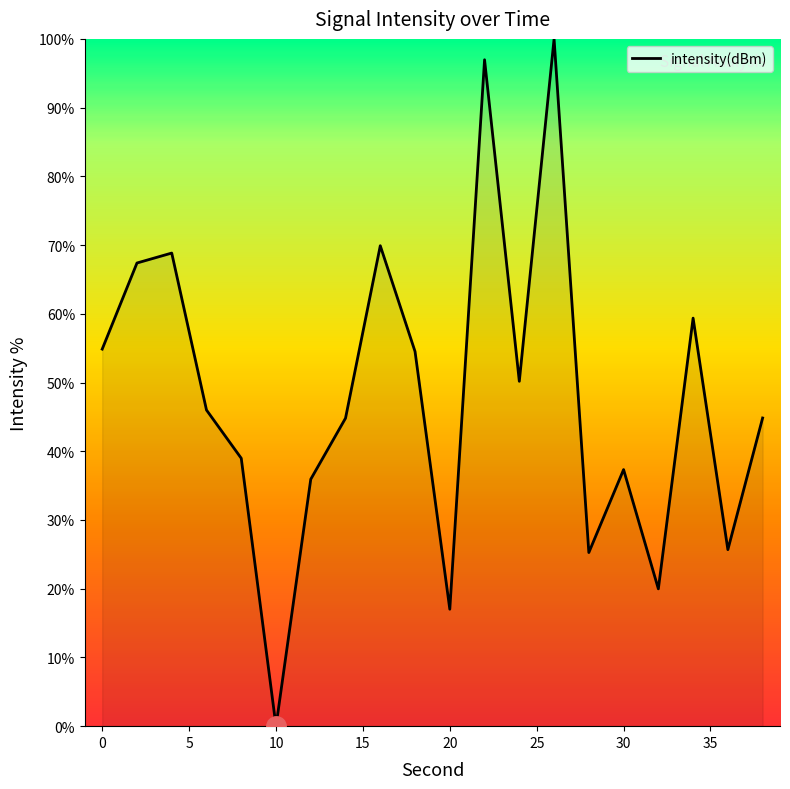

What is the difference between the maximum and minimum values?

100.0